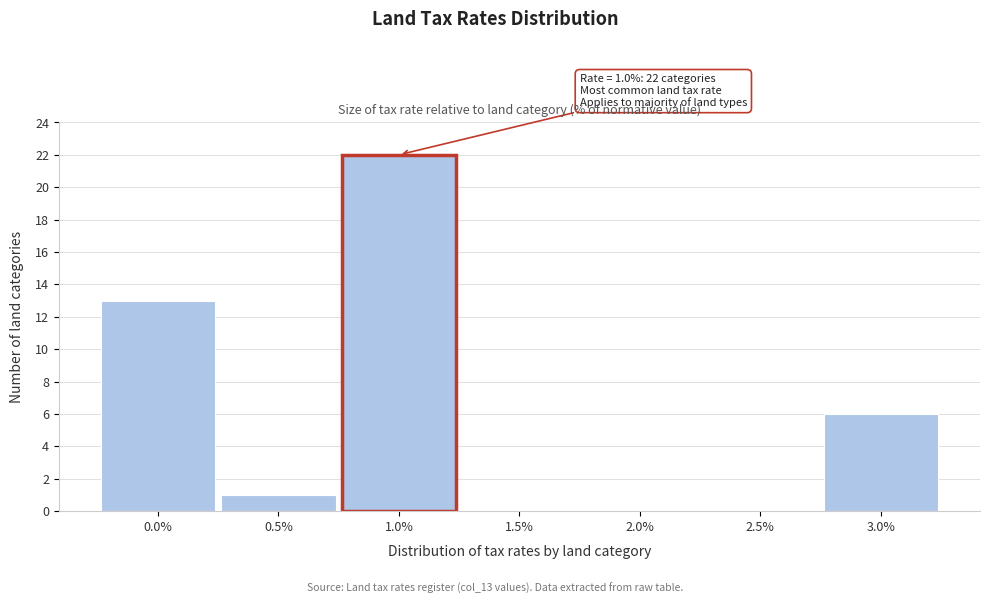

Reading left to right, extract all data points from this chart.

0.0%=13	0.5%=1	1.0%=22	1.5%=0	2.0%=0	2.5%=0	3.0%=6